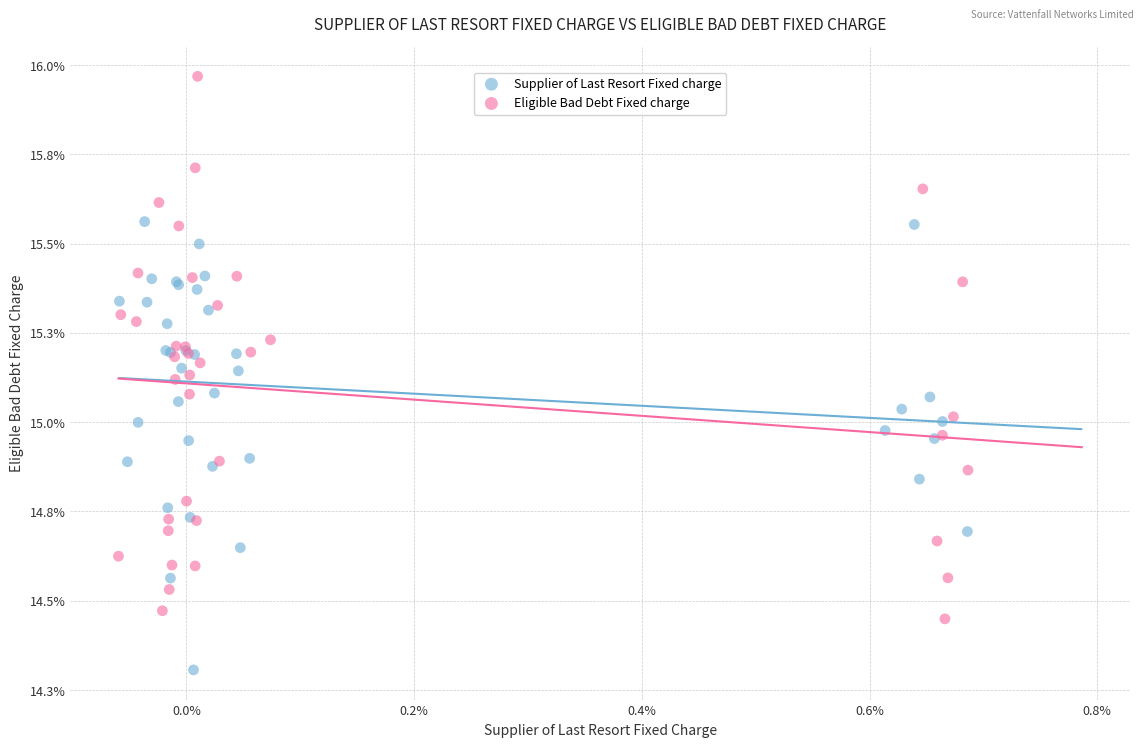

Which series has the widest spread of Y values?

Eligible Bad Debt Fixed charge